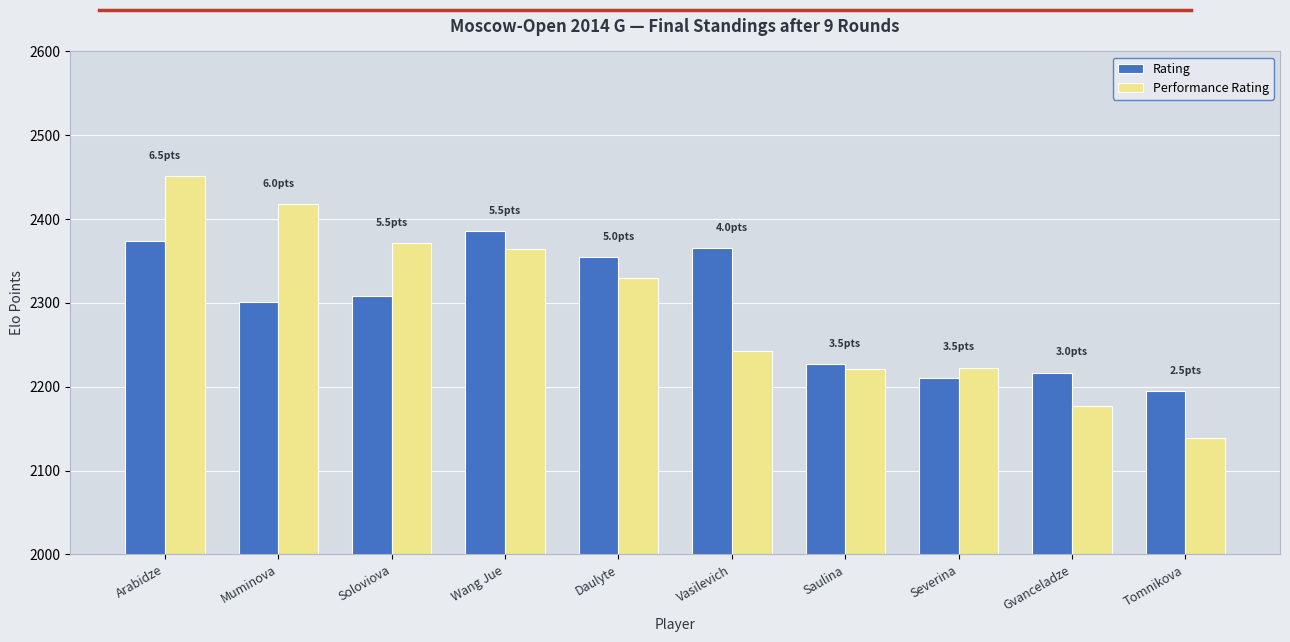

Rank the series at Muminova from highest to lowest value.

Performance Rating, Rating